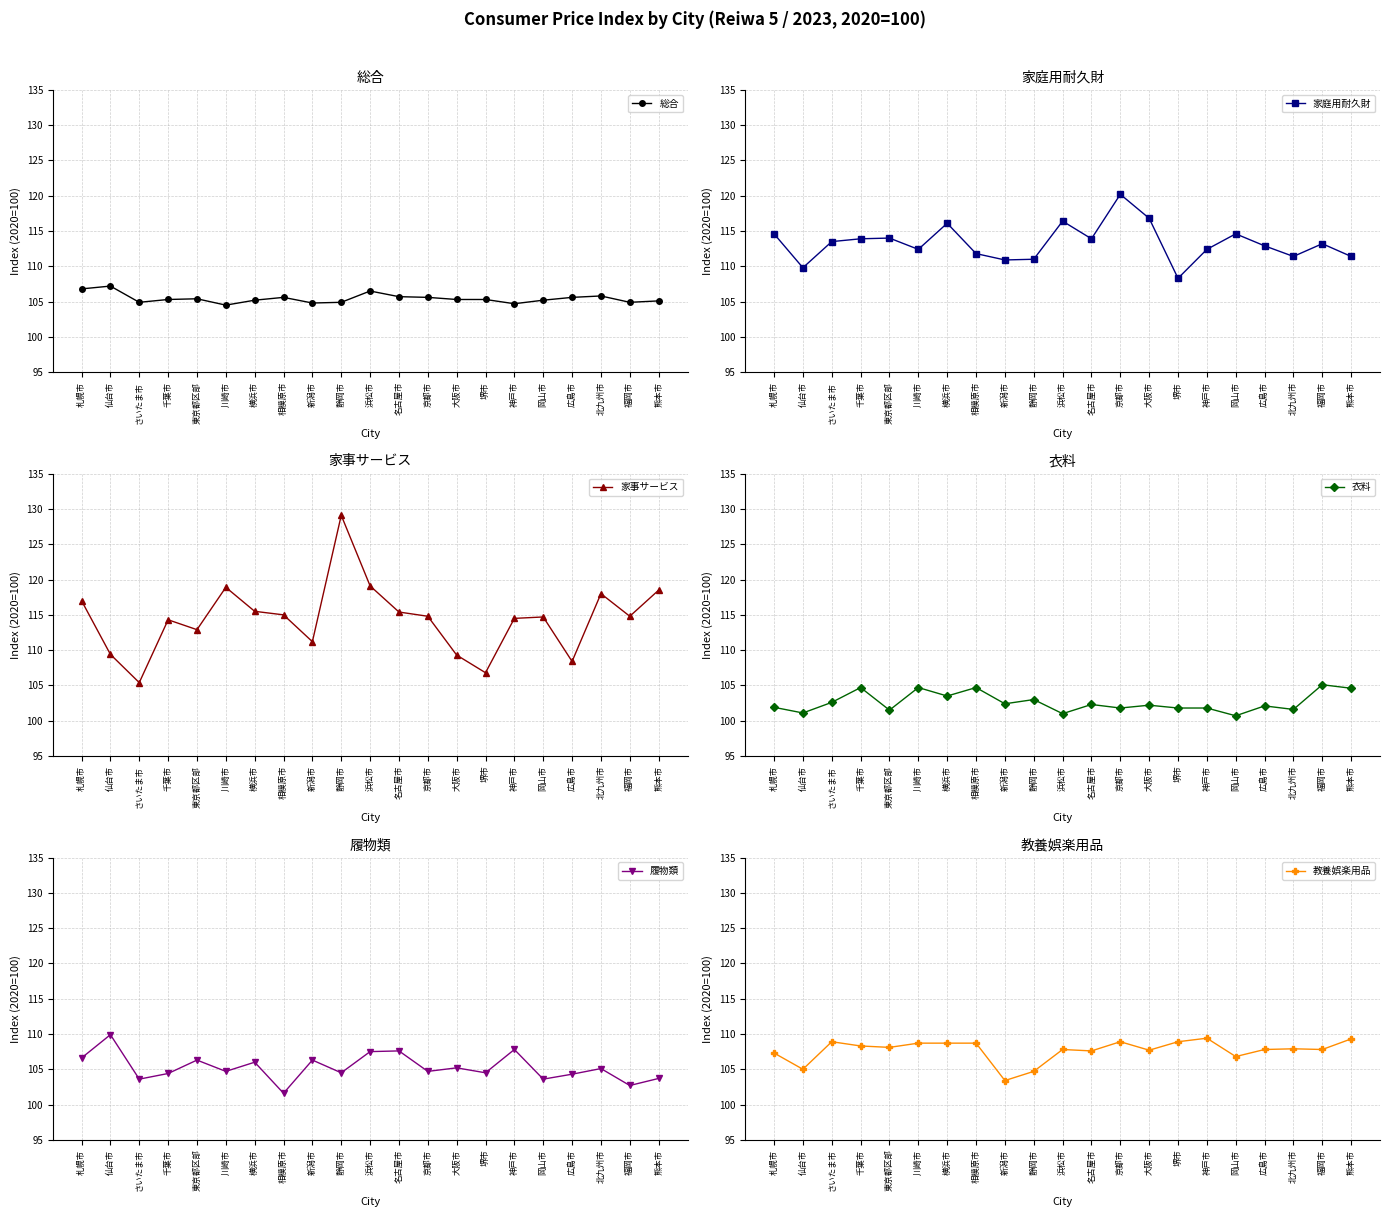

What position from the left is 浜松市?

11